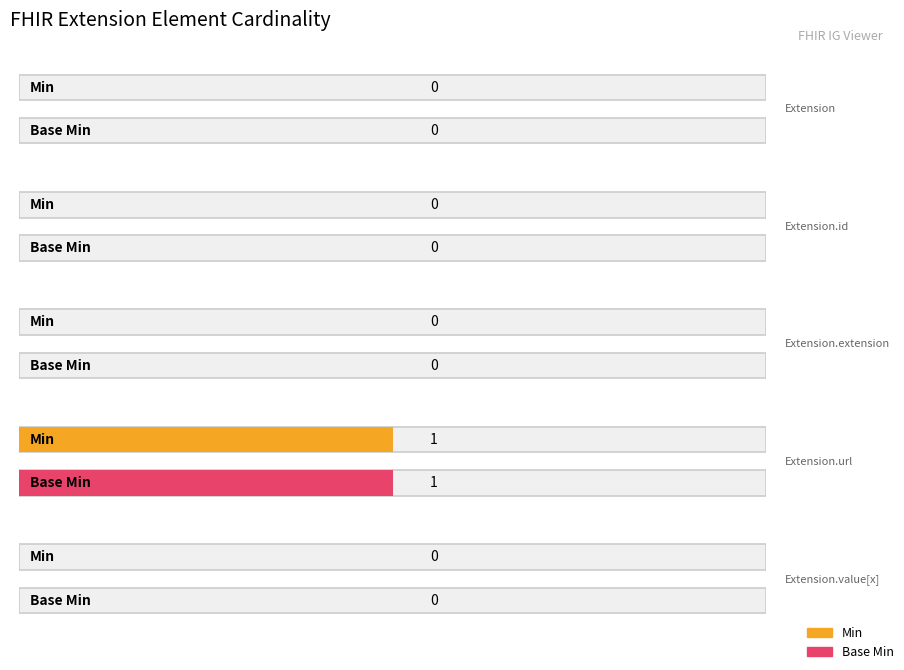

Reading right to left, list all the values displayed in this chart.

Min: 0	1	0	0	0
Base Min: 0	1	0	0	0